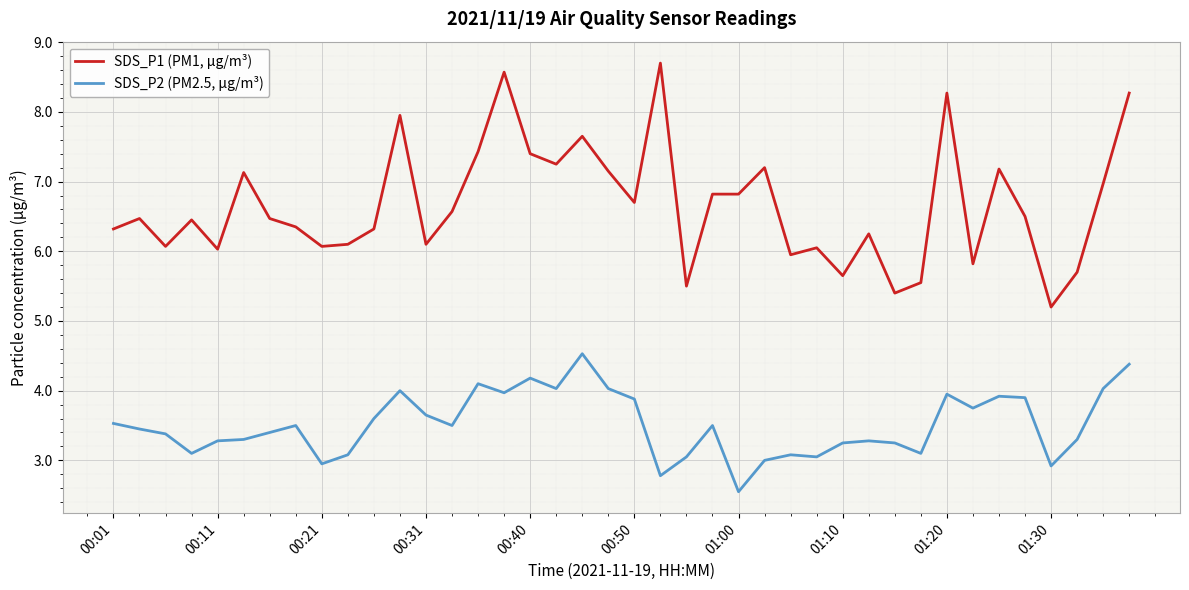

True or false: SDS_P1 (PM1, µg/m³) and SDS_P2 (PM2.5, µg/m³) cross at least once.

False